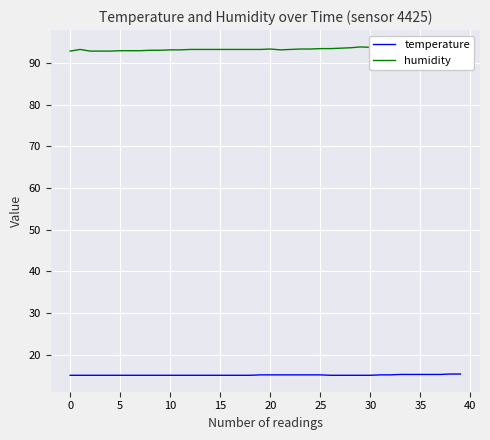

True or false: temperature has a value of 10.0 at 18.

False